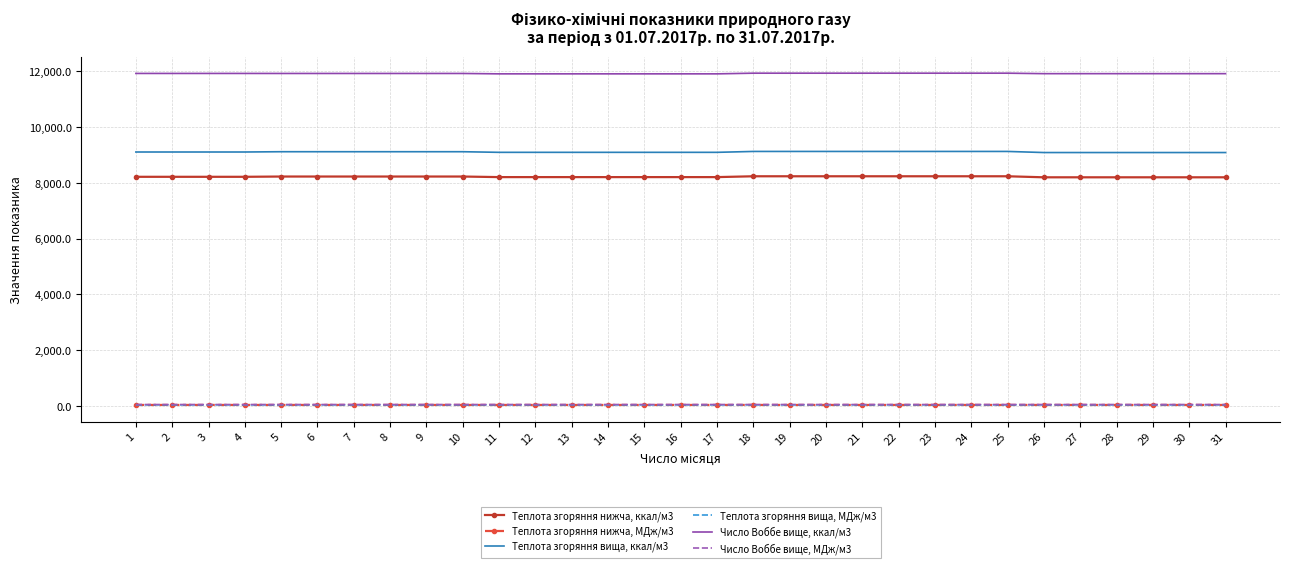

What is the difference between the maximum and minimum values in the Число Воббе вище, ккал/м3 series?

24.0